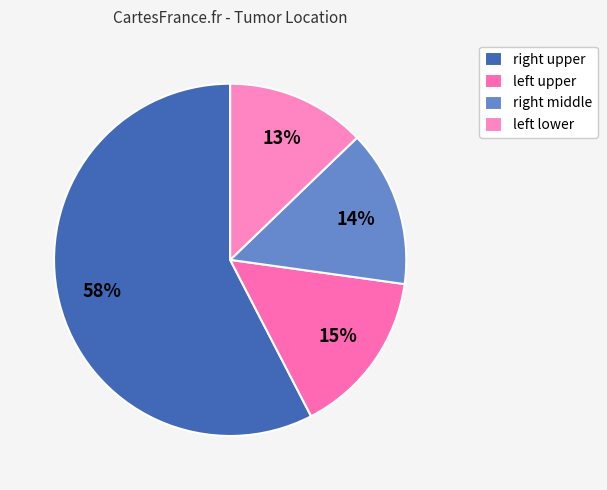

Is there any slice that represents more than half of the pie?

Yes